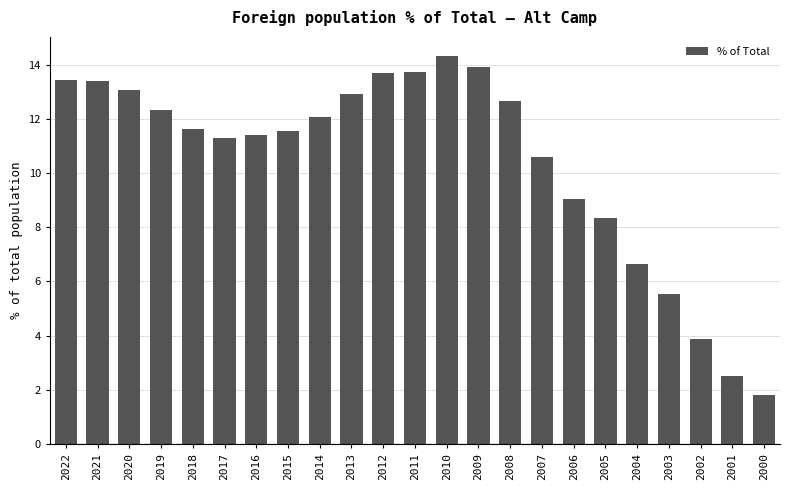

What is the value of the 13th bar from the left?

14.3